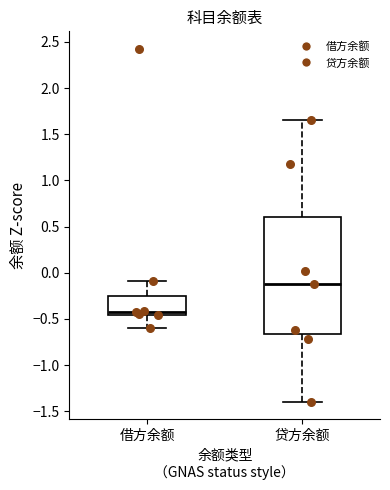

Where does the lower whisker of the box for 借方余额 end on the y-axis? The values are not printed on the chart, so give them approximately, as read against the axis.

-0.60